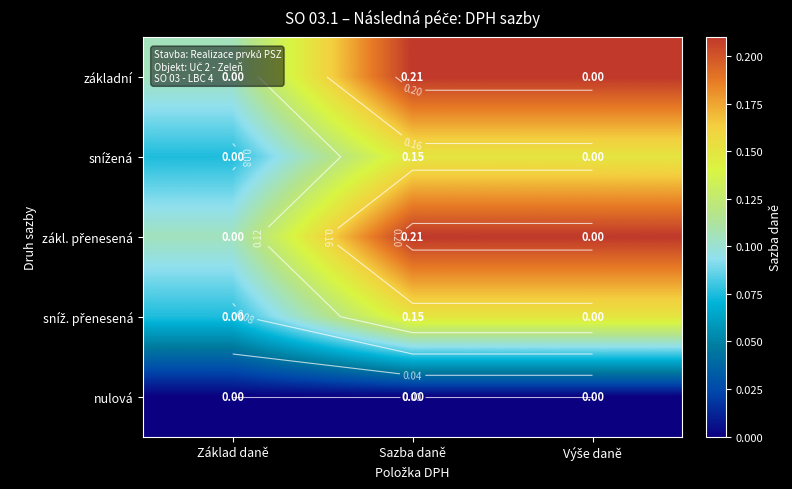

What is the average value of the sníž. přenesená series?

0.1